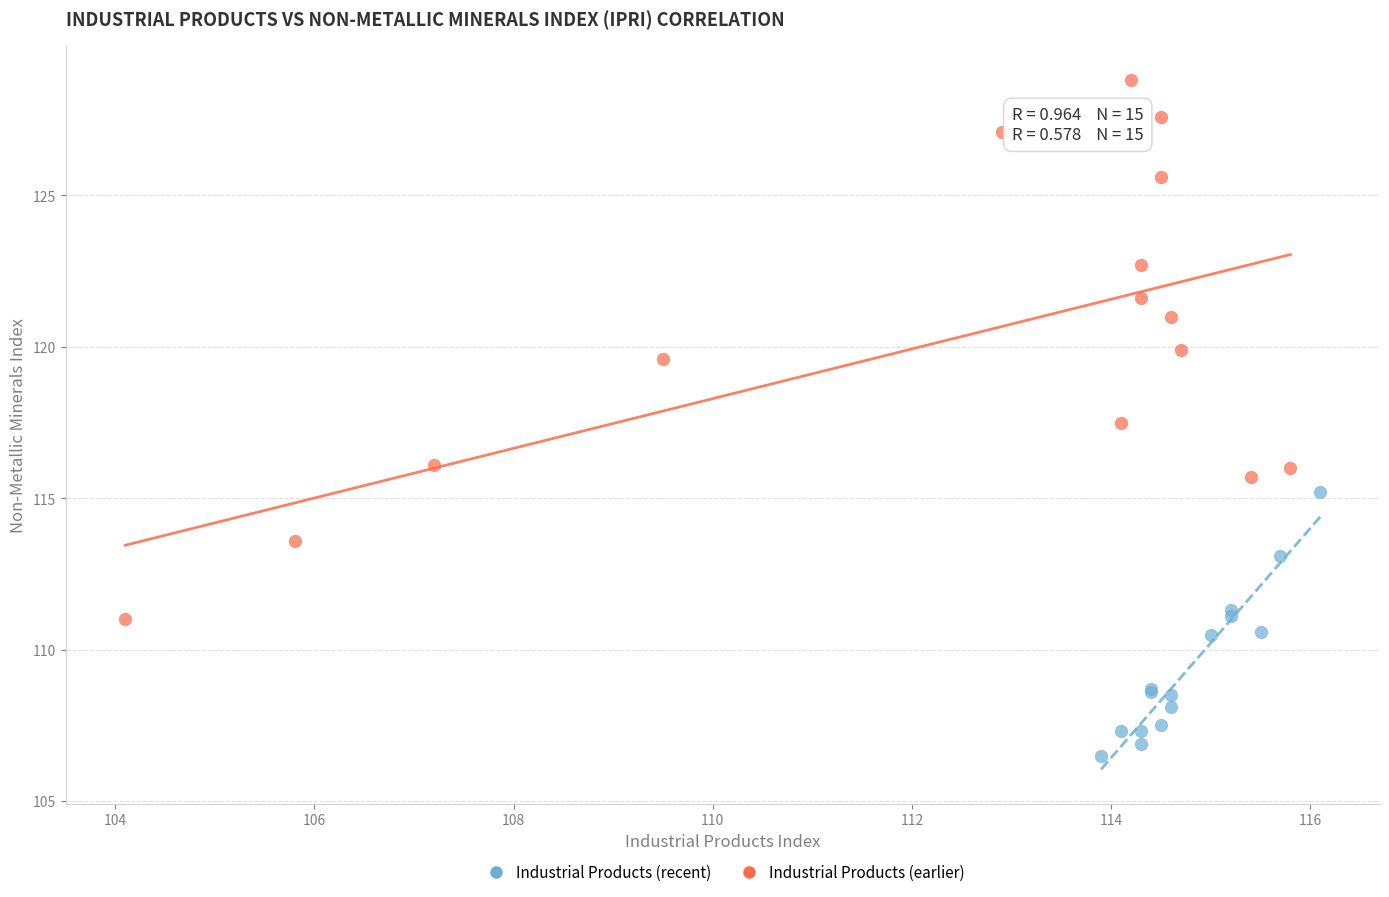

Which series contains the highest Y value?

Industrial Products (earlier)